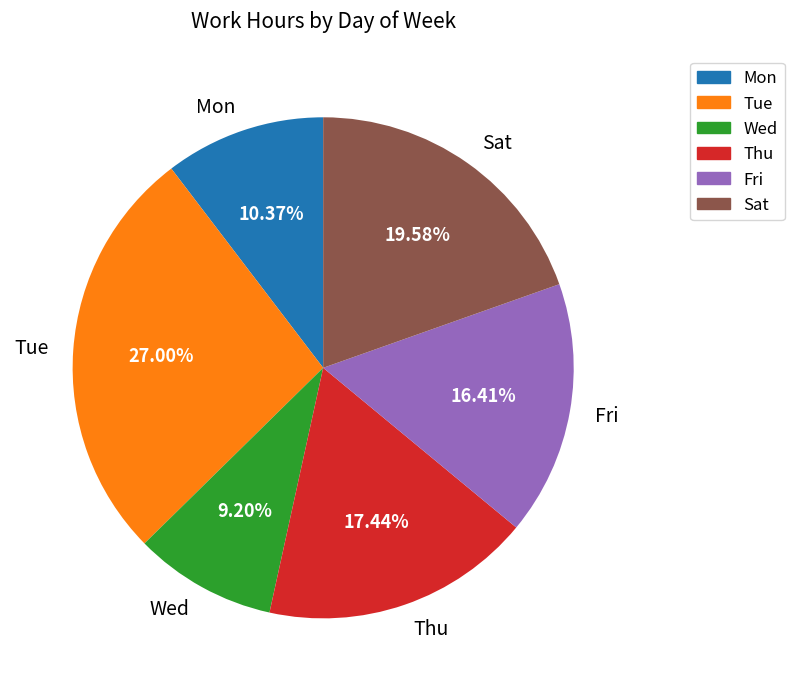

To the nearest percent, what is the combined percentage of Fri and Tue?

43%